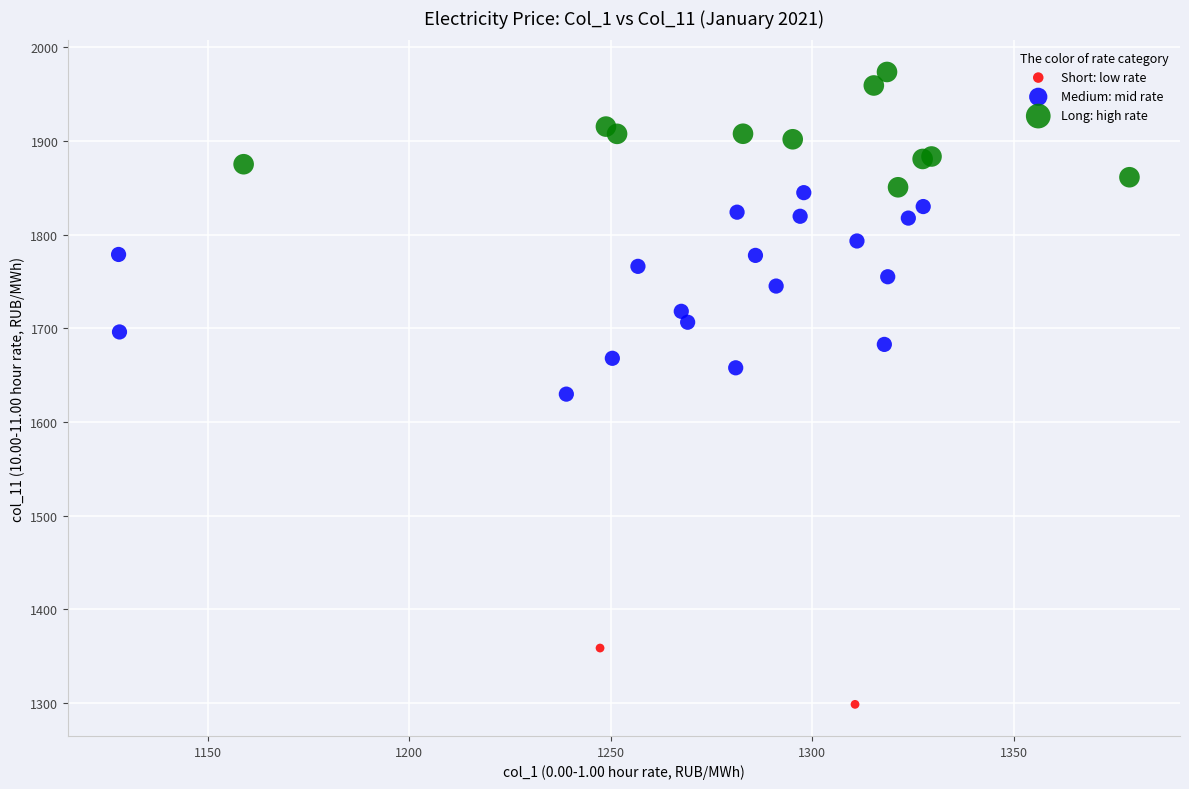

Which series contains the lowest Y value?

Short: low rate